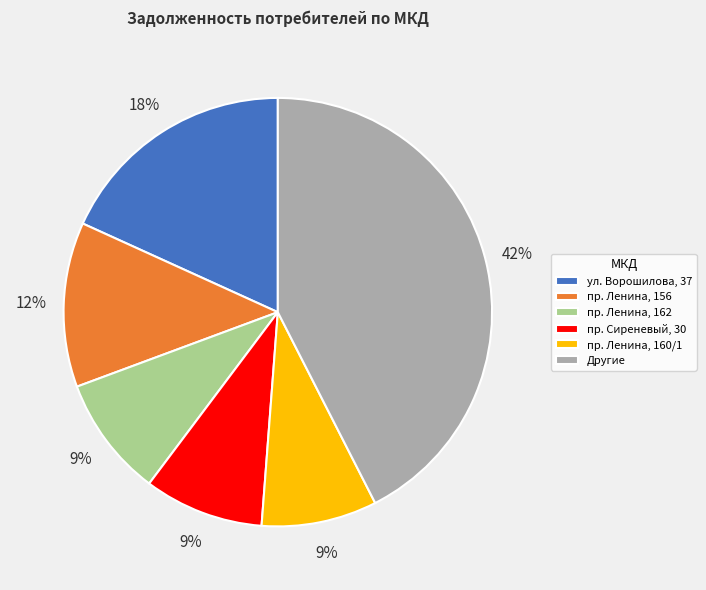

Which has a higher value, Другие or пр. Ленина, 156?

Другие